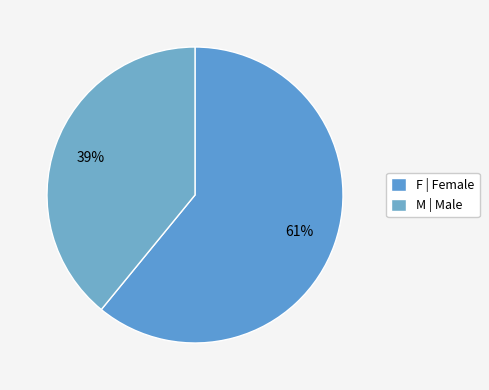

Is it true that M is 39% of the pie?

True